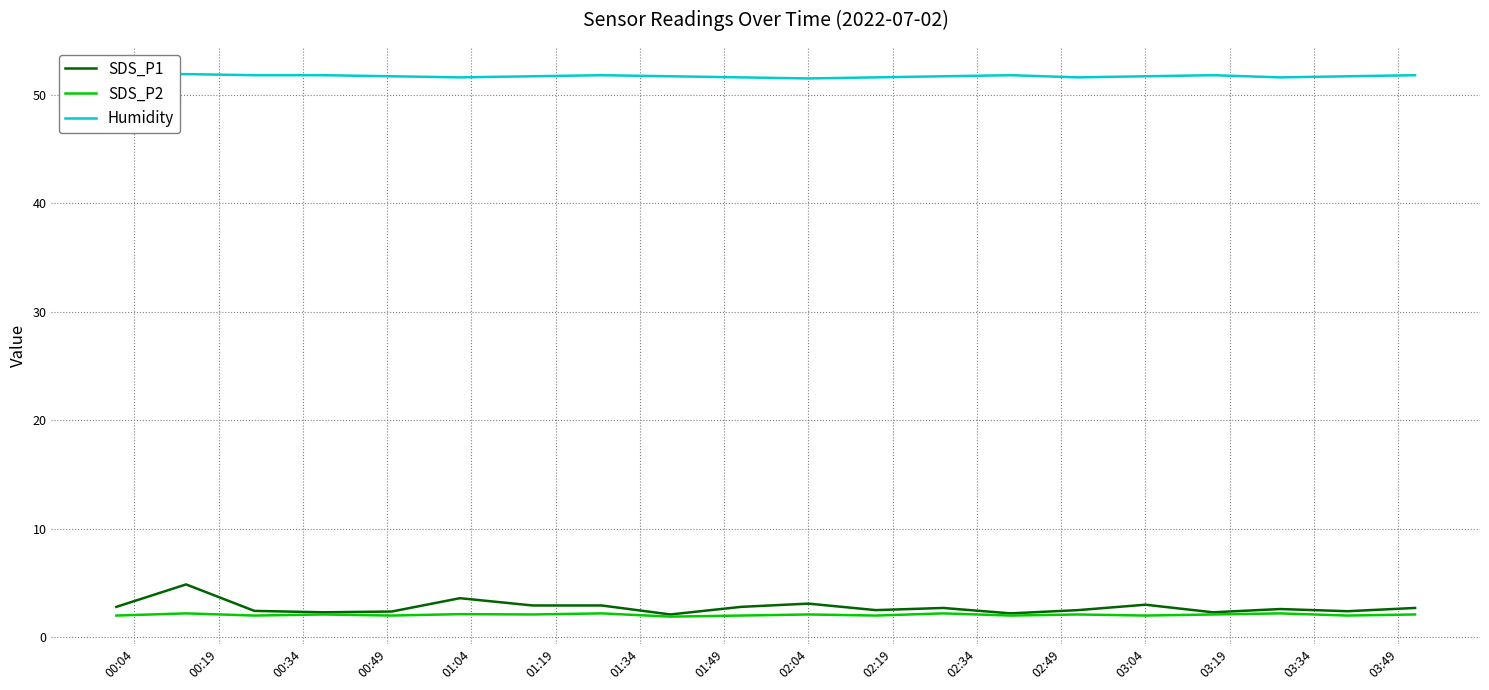

At which category is the sum across all series the highest?

00:19